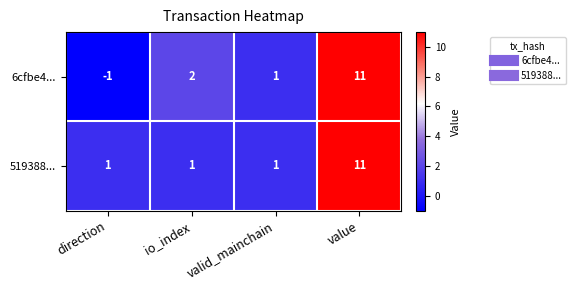

Which series has the largest total across all categories?

519388...